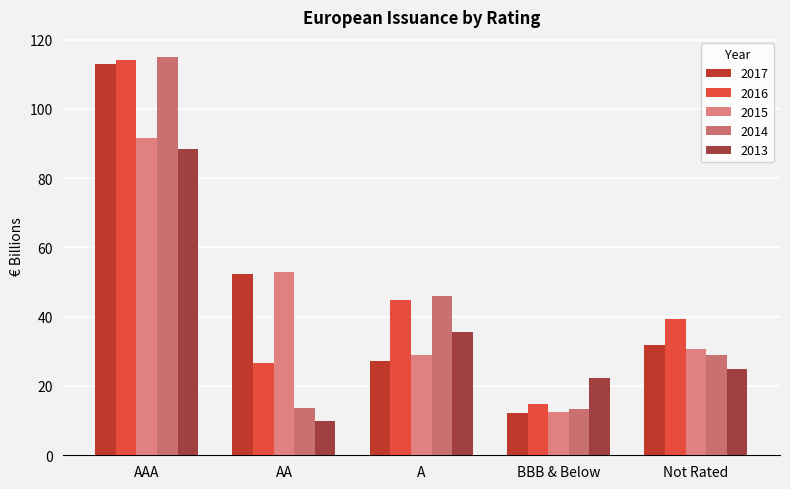

What is the average value of the 2016 series?

47.9